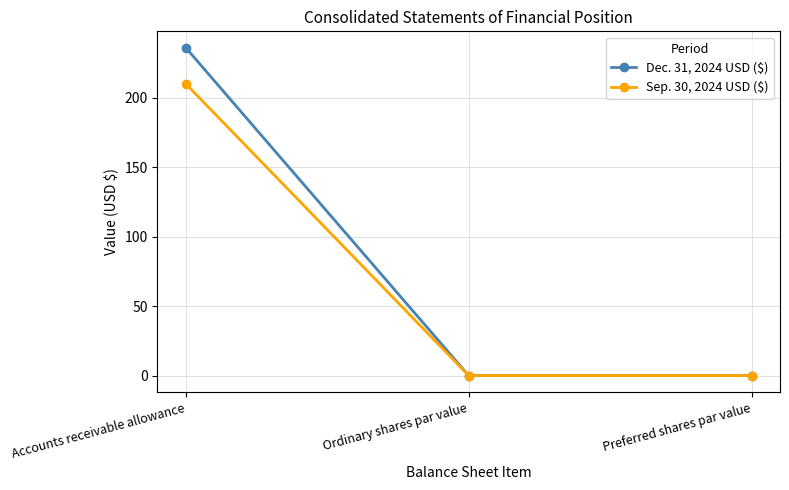

Is it true that Dec. 31, 2024 USD ($) equals 0.0 at Ordinary shares par value?

True